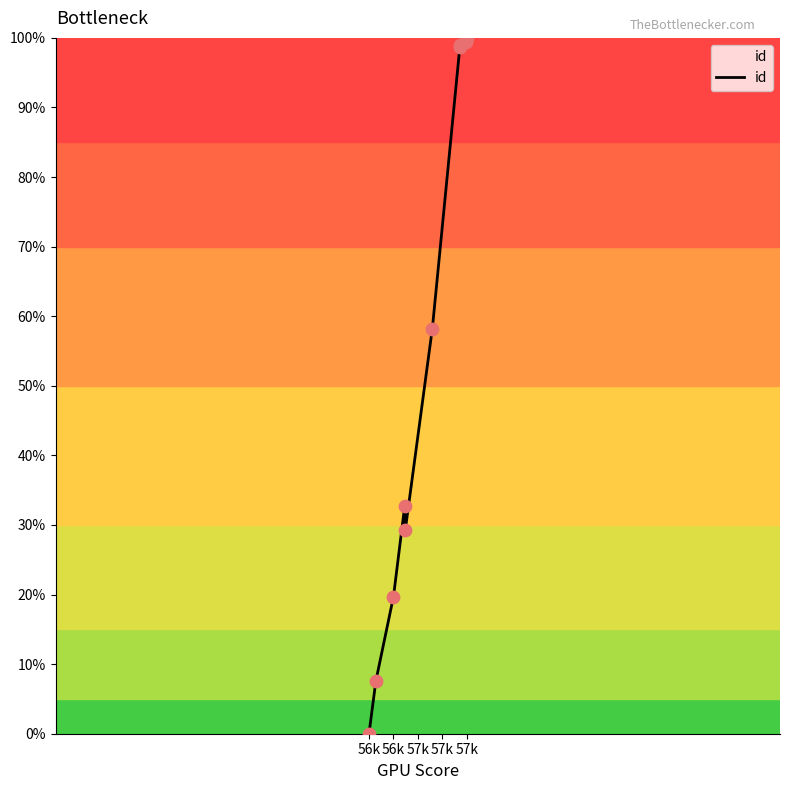

Approximately how many times larger is the value at 5695 compared to 5793?

0.3